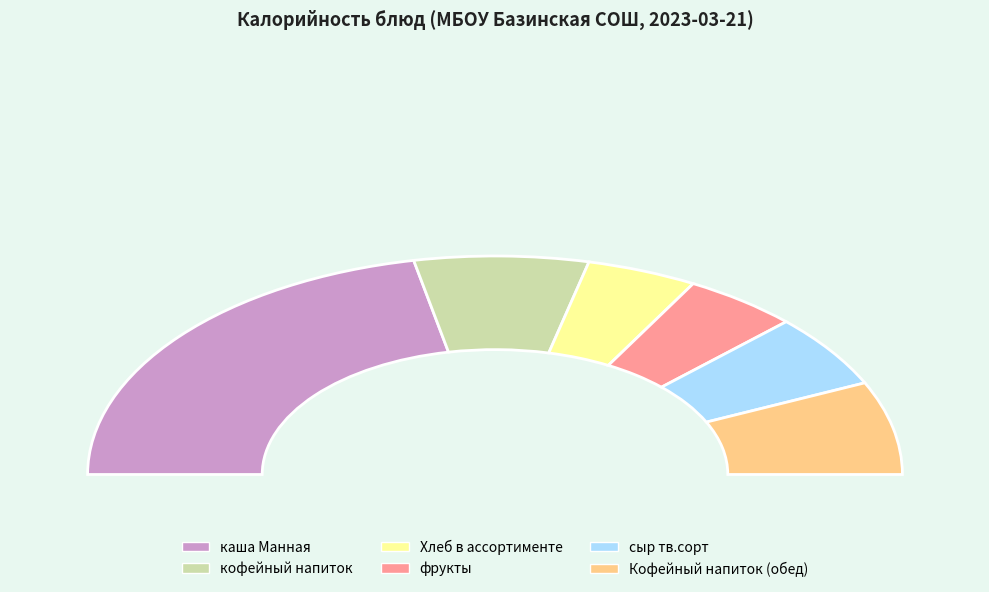

Is there any slice that represents more than half of the pie?

No